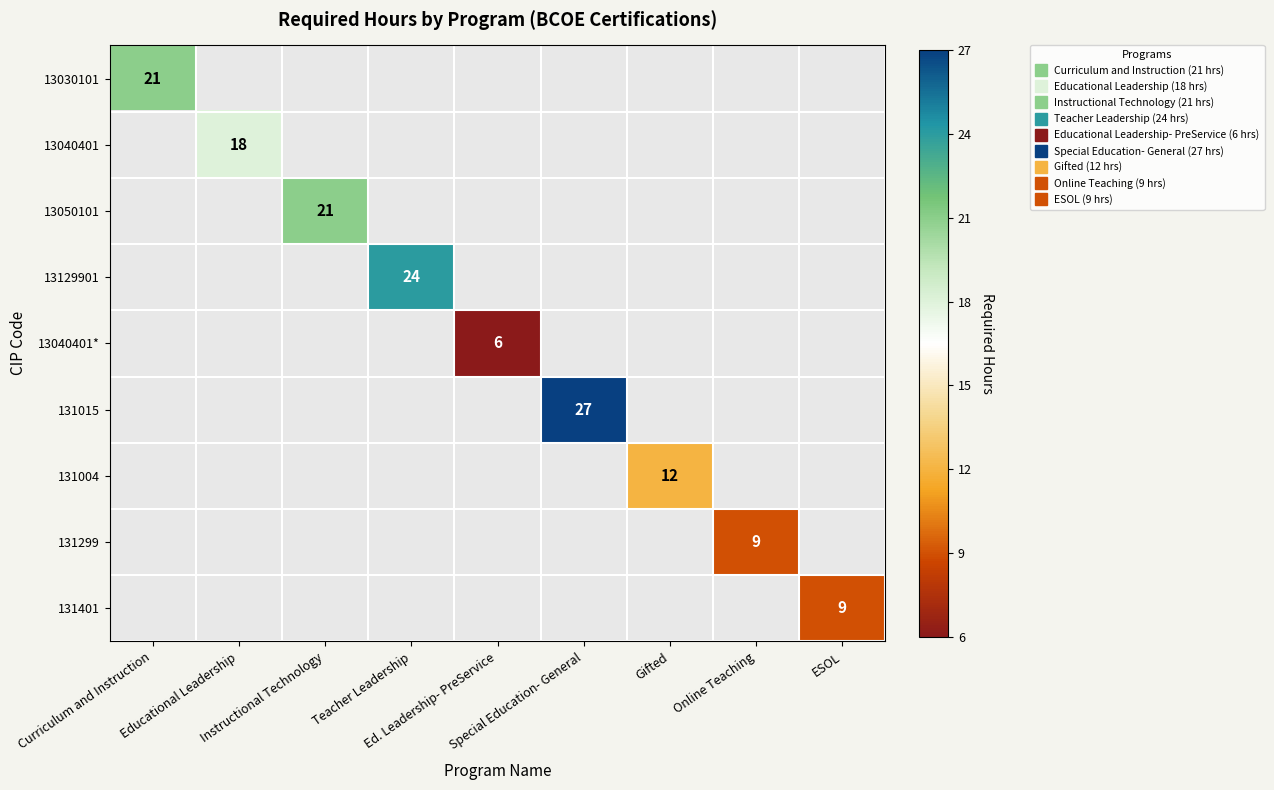

Which category has the highest value in the 13030101 series?

Curriculum and Instruction